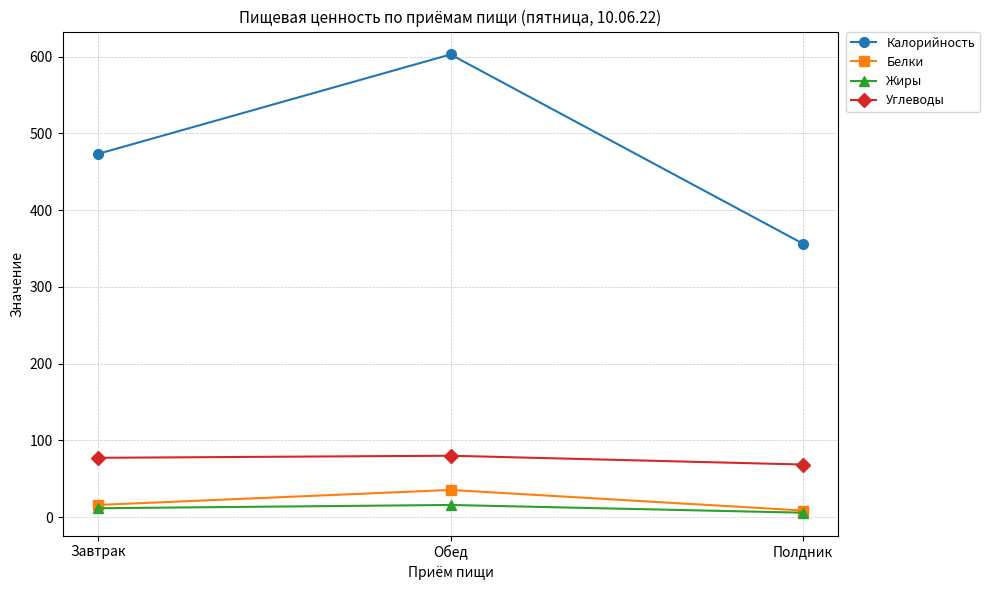

What is the minimum value for Углеводы?

68.4